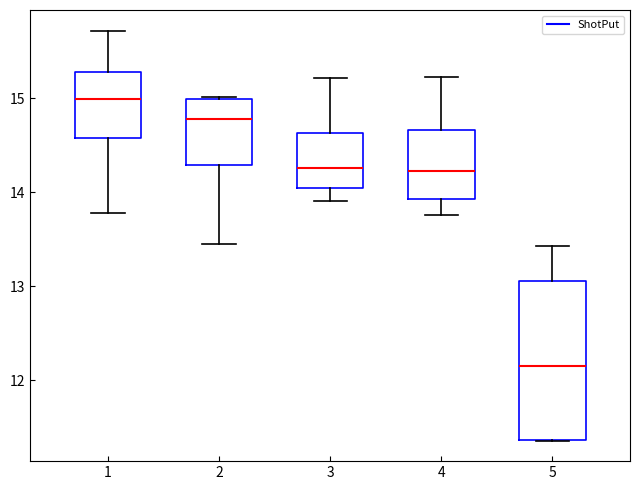

Comparing the boxes themselves (not the whiskers), which one is the tallest?

5